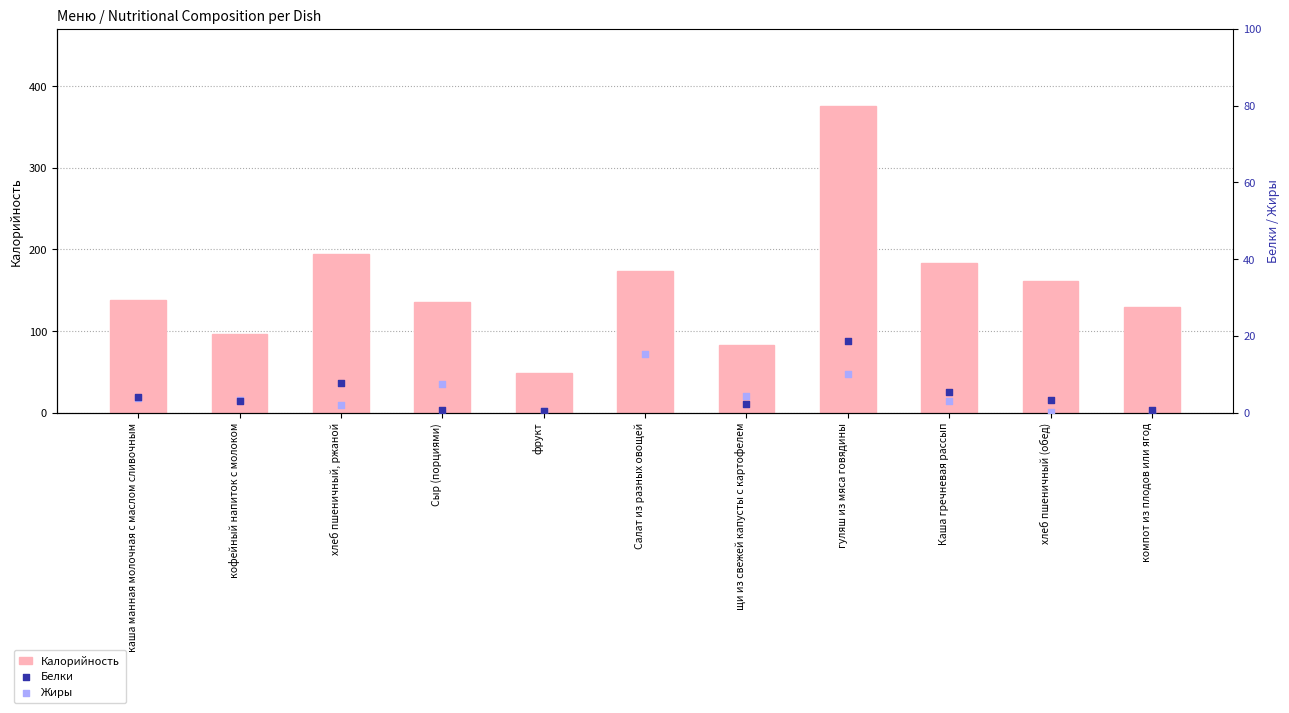

At how many categories does at least one series exceed 208?

2